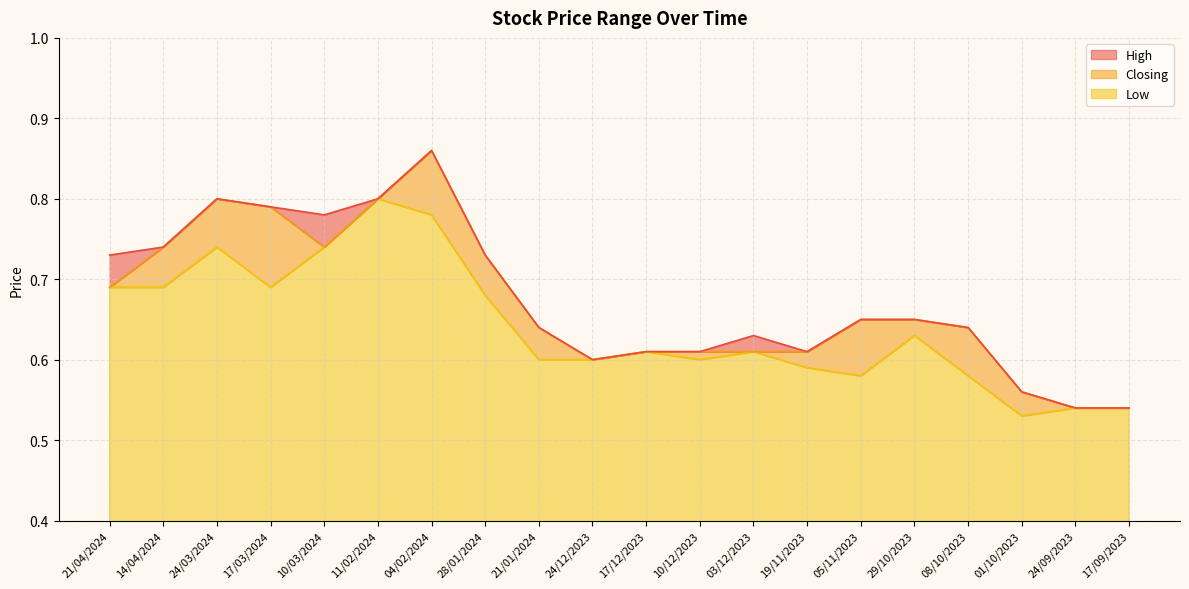

Reading left to right, transcribe all the data shown in this chart.

High: 21/04/2024=0.7	14/04/2024=0.7	24/03/2024=0.8	17/03/2024=0.8	10/03/2024=0.8	11/02/2024=0.8	04/02/2024=0.9	28/01/2024=0.7	21/01/2024=0.6	24/12/2023=0.6	17/12/2023=0.6	10/12/2023=0.6	03/12/2023=0.6	19/11/2023=0.6	05/11/2023=0.7	29/10/2023=0.7	08/10/2023=0.6	01/10/2023=0.6	24/09/2023=0.5	17/09/2023=0.5
Closing: 21/04/2024=0.7	14/04/2024=0.7	24/03/2024=0.8	17/03/2024=0.8	10/03/2024=0.7	11/02/2024=0.8	04/02/2024=0.9	28/01/2024=0.7	21/01/2024=0.6	24/12/2023=0.6	17/12/2023=0.6	10/12/2023=0.6	03/12/2023=0.6	19/11/2023=0.6	05/11/2023=0.7	29/10/2023=0.7	08/10/2023=0.6	01/10/2023=0.6	24/09/2023=0.5	17/09/2023=0.5
Low: 21/04/2024=0.7	14/04/2024=0.7	24/03/2024=0.7	17/03/2024=0.7	10/03/2024=0.7	11/02/2024=0.8	04/02/2024=0.8	28/01/2024=0.7	21/01/2024=0.6	24/12/2023=0.6	17/12/2023=0.6	10/12/2023=0.6	03/12/2023=0.6	19/11/2023=0.6	05/11/2023=0.6	29/10/2023=0.6	08/10/2023=0.6	01/10/2023=0.5	24/09/2023=0.5	17/09/2023=0.5